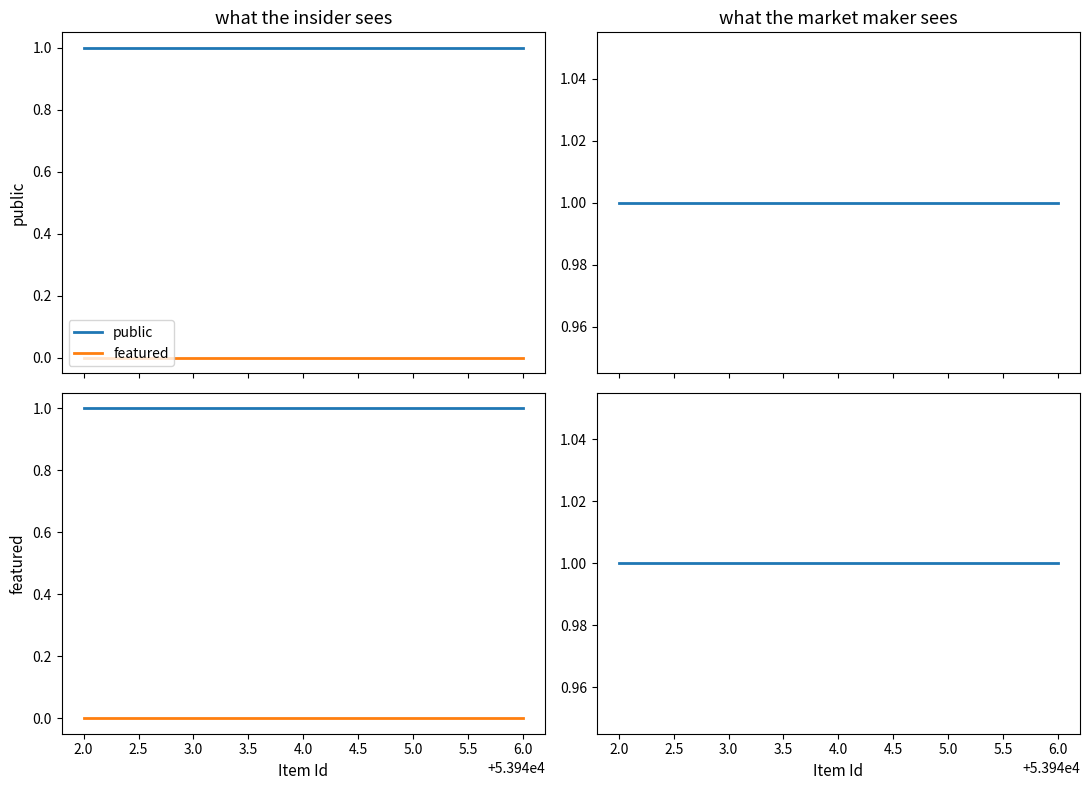

At how many categories does at least one series exceed 0?

5